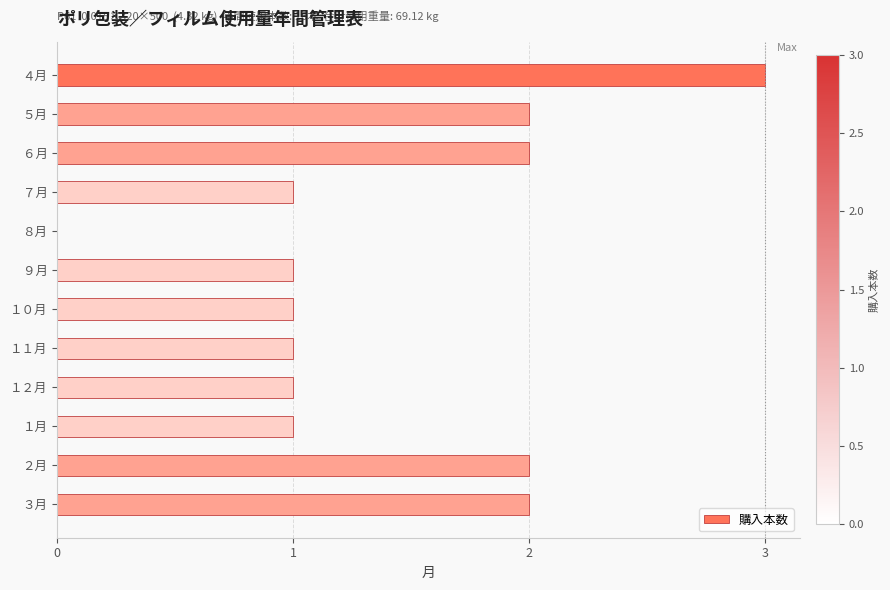

Reading top to bottom, list all the values displayed in this chart.

４月=3	５月=2	６月=2	７月=1	８月=0	９月=1	１０月=1	１１月=1	１２月=1	１月=1	２月=2	３月=2